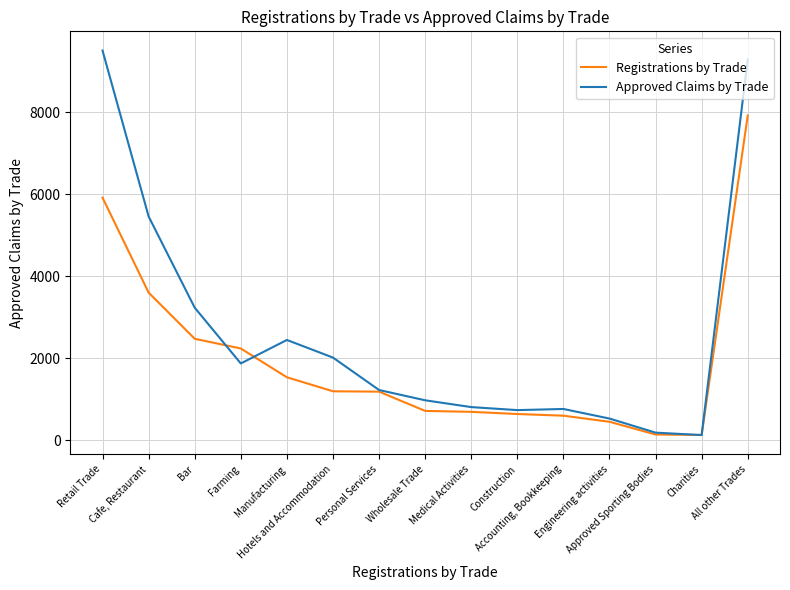

List the series in order of their peak value, lowest first.

Registrations by Trade, Approved Claims by Trade